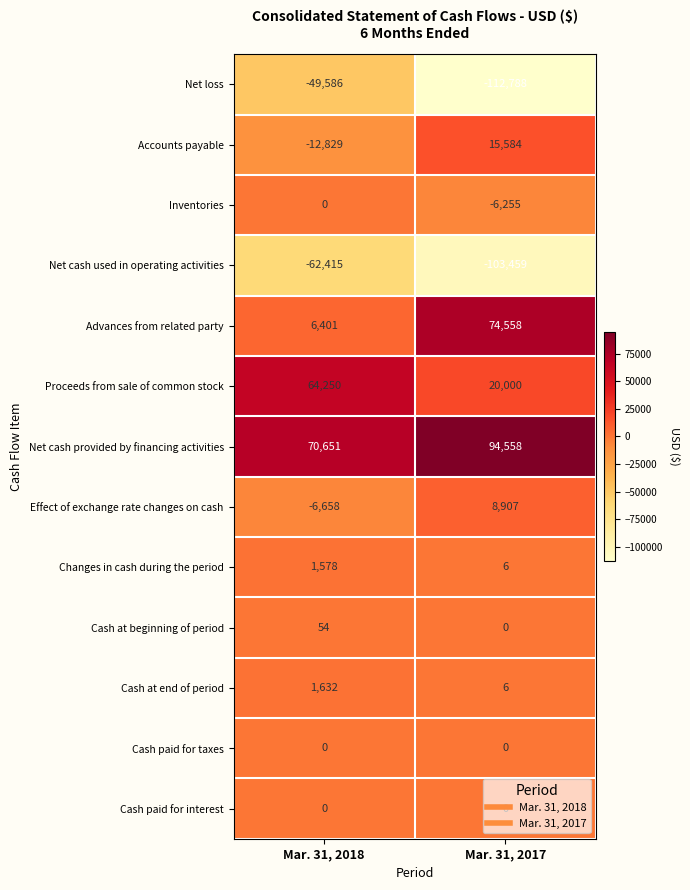

The Cash paid for interest series shows 0 at Mar. 31, 2017. True or false?

True